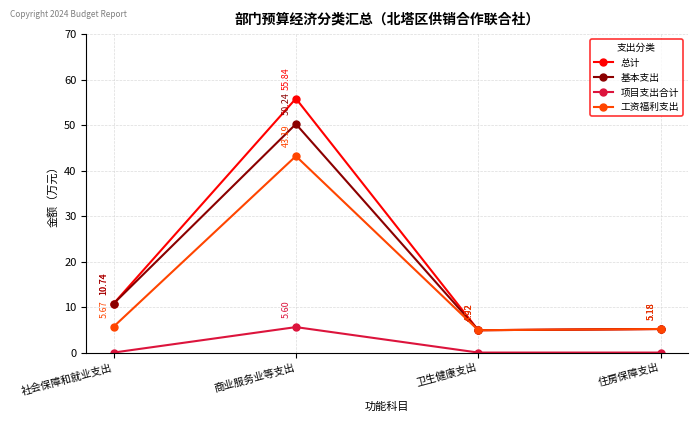

Reading left to right, list all the values displayed in this chart.

总计: 社会保障和就业支出=10.7	商业服务业等支出=55.8	卫生健康支出=4.9	住房保障支出=5.2
基本支出: 社会保障和就业支出=10.7	商业服务业等支出=50.2	卫生健康支出=4.9	住房保障支出=5.2
项目支出合计: 社会保障和就业支出=0.0	商业服务业等支出=5.6	卫生健康支出=0.0	住房保障支出=0.0
工资福利支出: 社会保障和就业支出=5.7	商业服务业等支出=43.2	卫生健康支出=4.9	住房保障支出=5.2